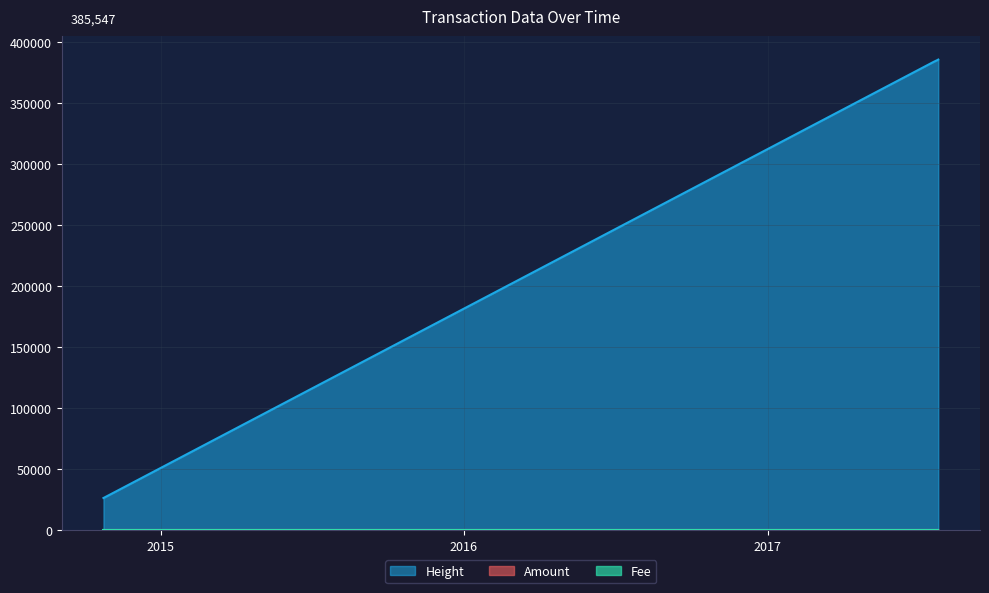

What is the label of the 4th point from the right?

2017-07-24 09:17:47